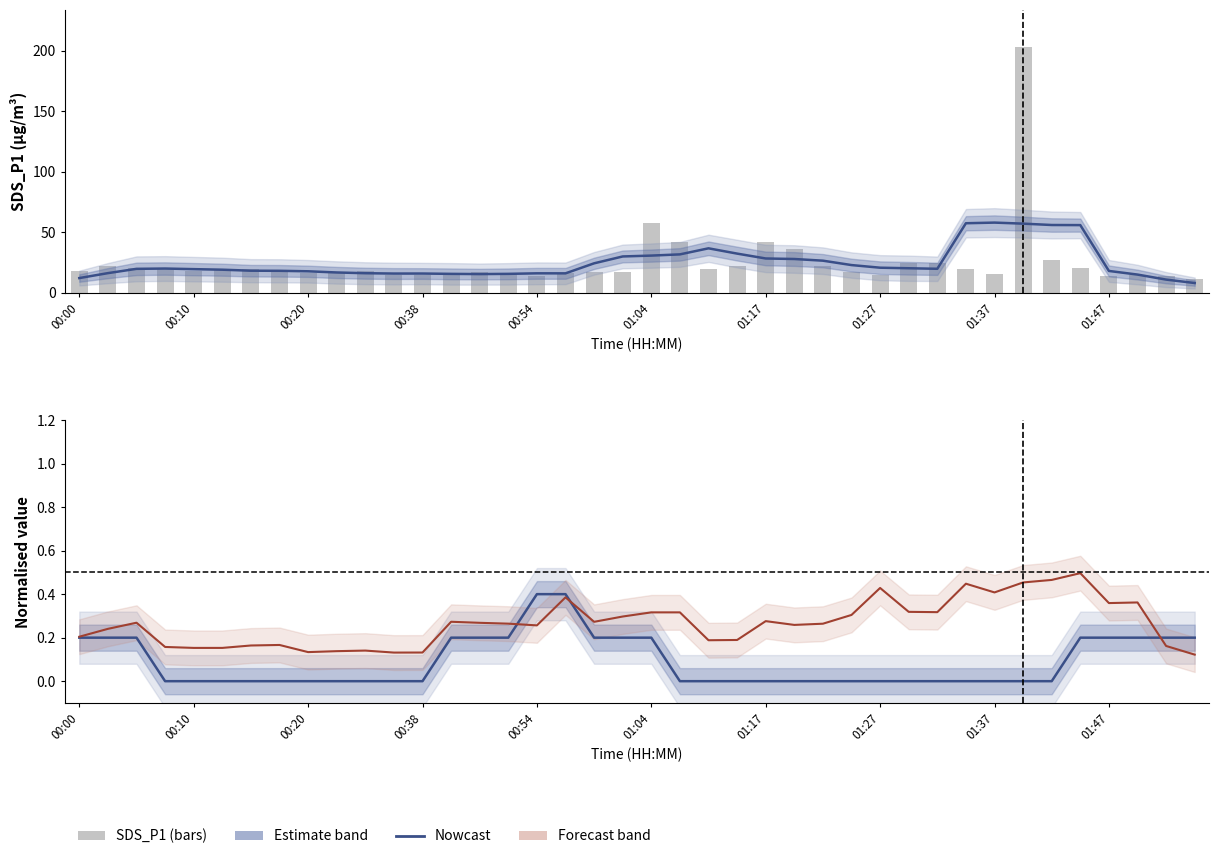

Where is Signal (norm.) nearest to the value 0?

00:38